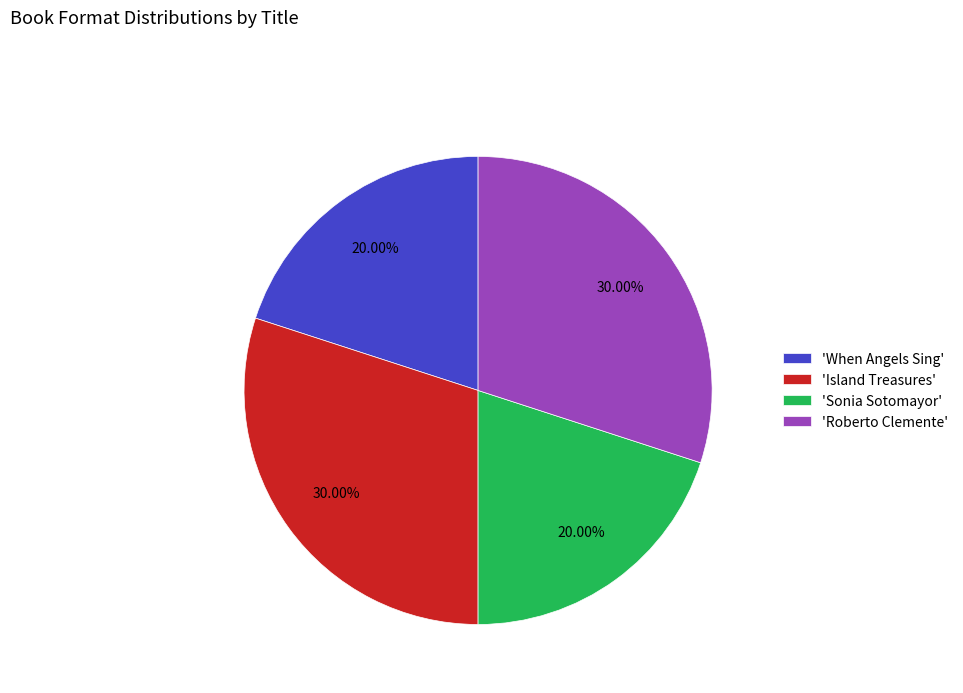

Approximately how many times larger is the value at 'Sonia Sotomayor' compared to 'When Angels Sing'?

1.0